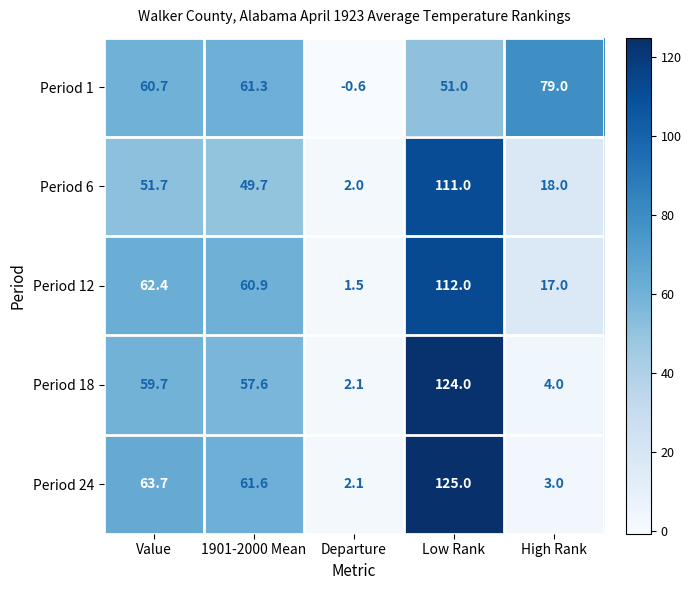

What is the spread (max minus min) of values at High Rank?

76.0